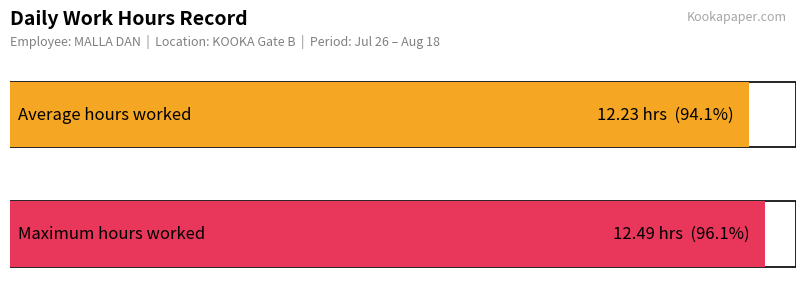

Does the chart contain any negative values?

No